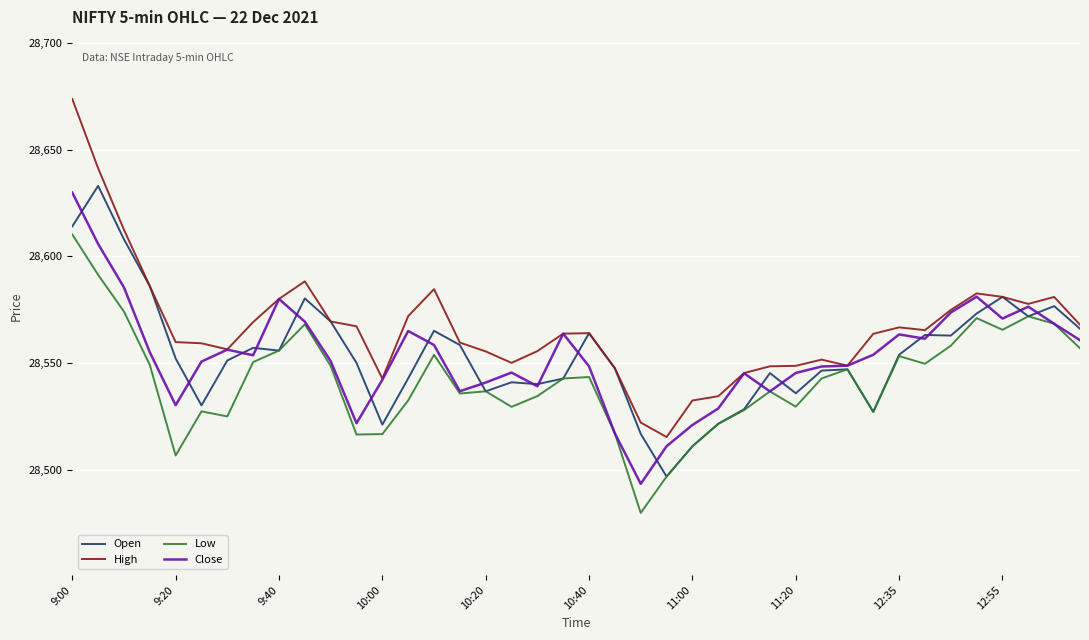

What is the maximum value shown in the chart?

28673.8